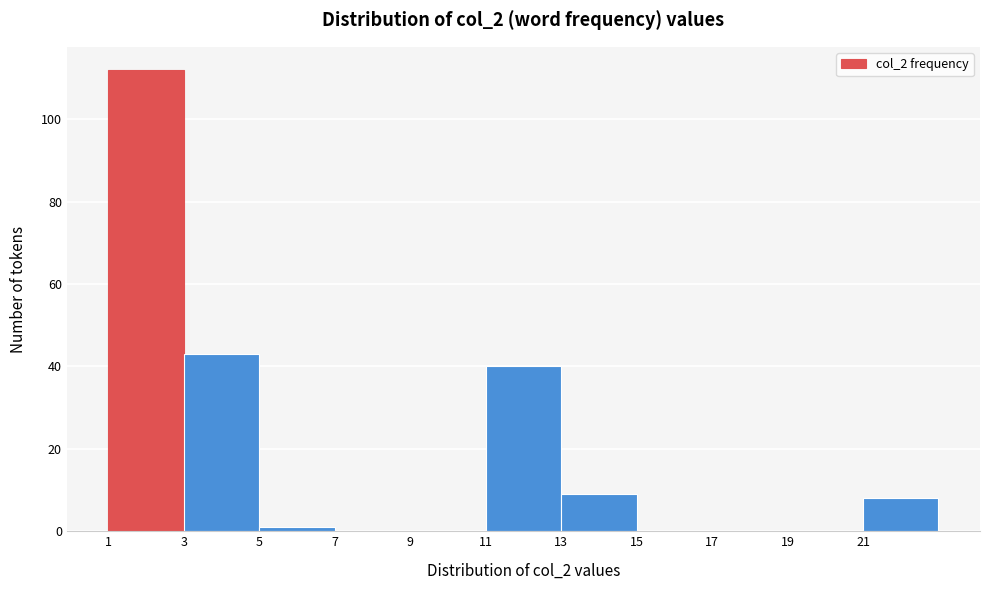

Over which range of the x-axis is the bar tallest?

1 to 3